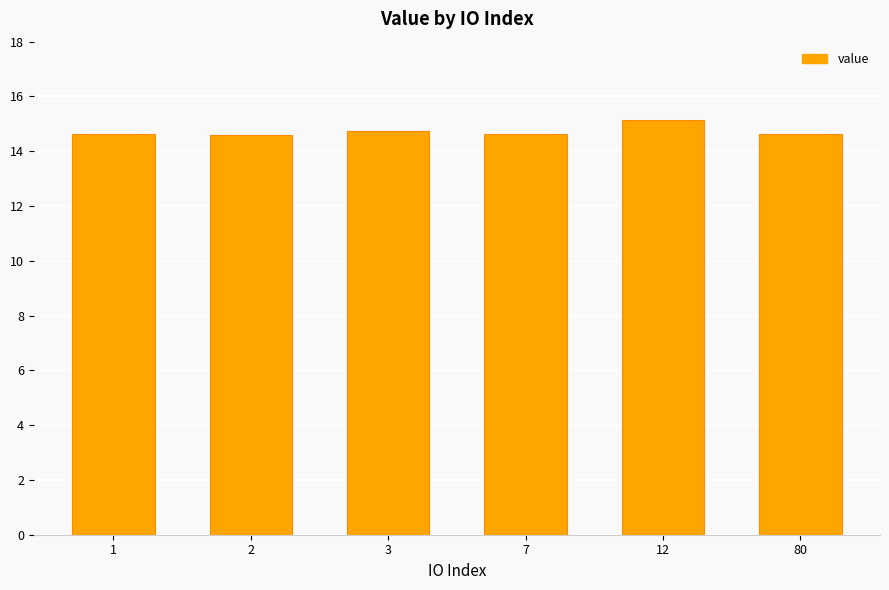

What is the maximum value shown in the chart?

15.1